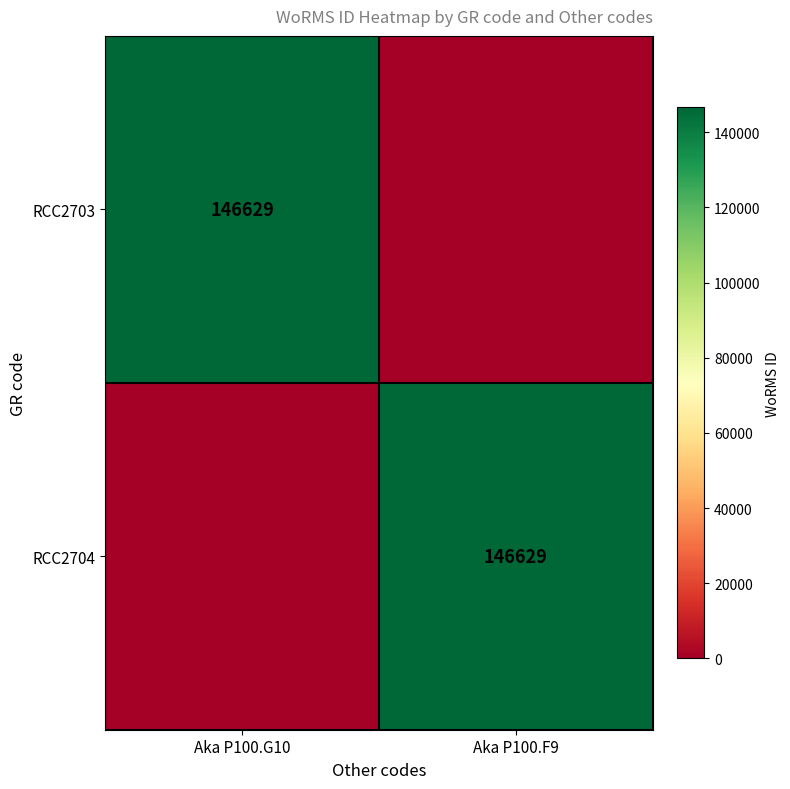

The value of RCC2703 at Aka P100.G10 is 146629. True or false?

True